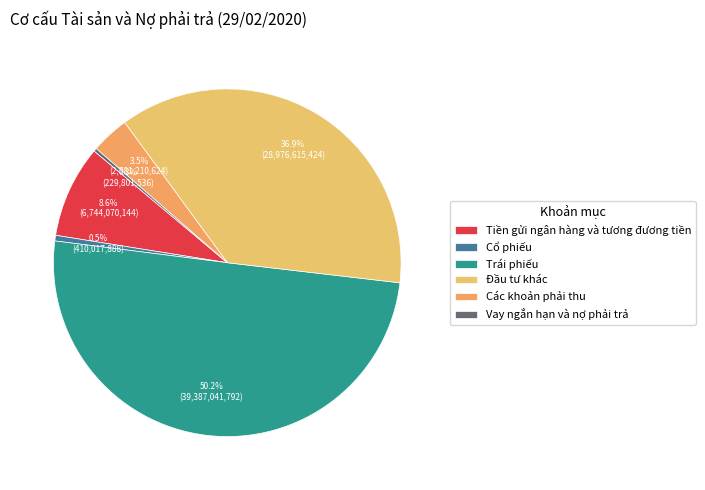

To the nearest percent, what portion does Cổ phiếu represent?

1%